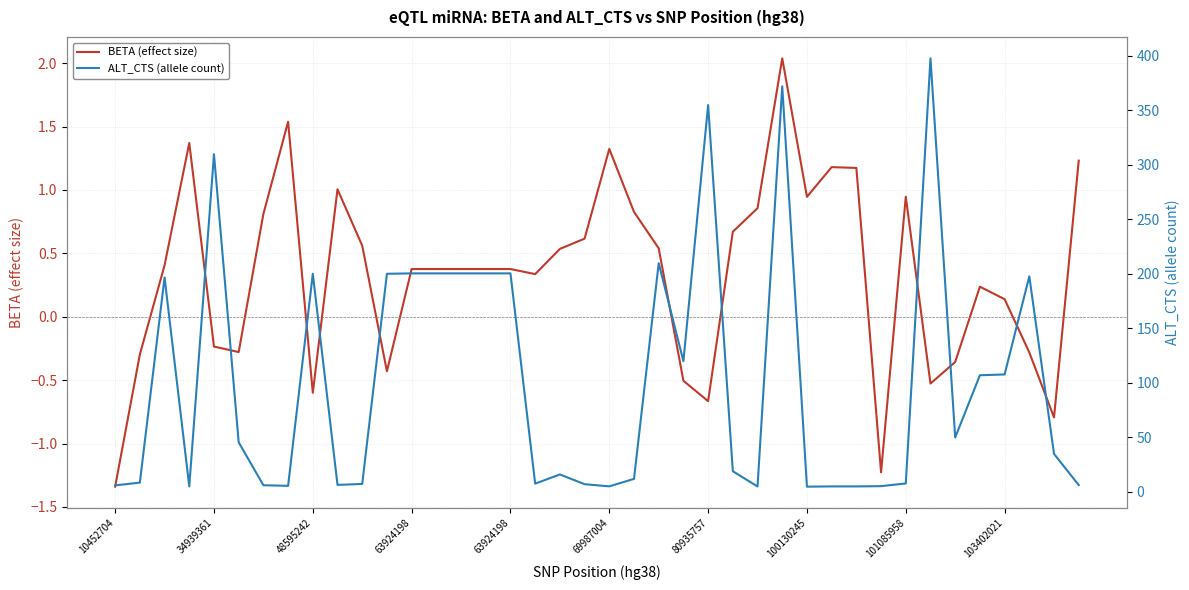

Reading left to right, extract all data points from this chart.

BETA (effect size): -1.3	-0.3	0.4	1.4	-0.2	-0.3	0.8	1.5	-0.6	1.0	0.6	-0.4	0.4	0.4	0.4	0.4	0.4	0.3	0.5	0.6	1.3	0.8	0.5	-0.5	-0.7	0.7	0.9	2.0	0.9	1.2	1.2	-1.2	0.9	-0.5	-0.4	0.2	0.1	-0.3	-0.8	1.2
ALT_CTS (allele count): 6.0	8.6	196.7	5.0	309.7	45.5	6.1	5.6	200.1	6.5	7.3	200.1	200.4	200.4	200.4	200.4	200.4	7.6	16.0	7.1	5.1	12.0	209.8	119.9	354.8	19.0	5.0	372.0	4.8	5.1	5.1	5.3	7.8	397.6	50.0	107.0	107.7	197.7	34.9	6.3